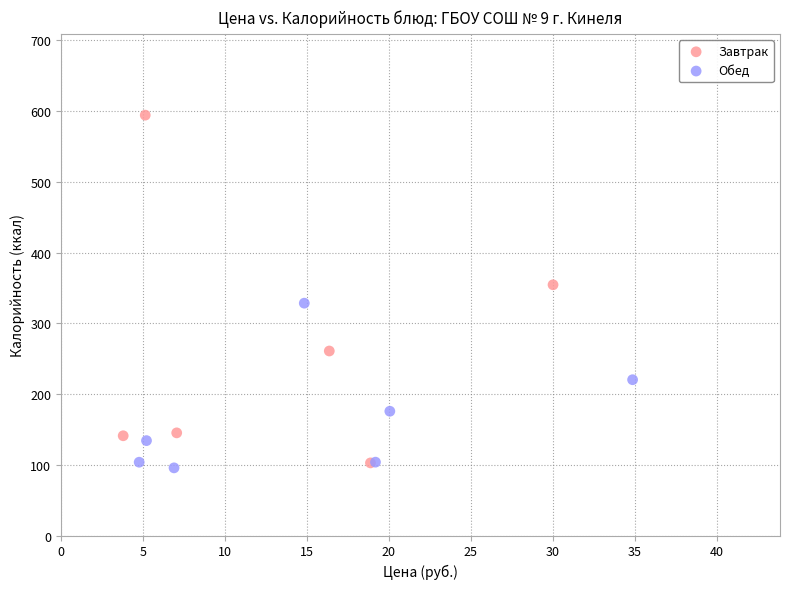

Which series has the widest spread of Y values?

Завтрак